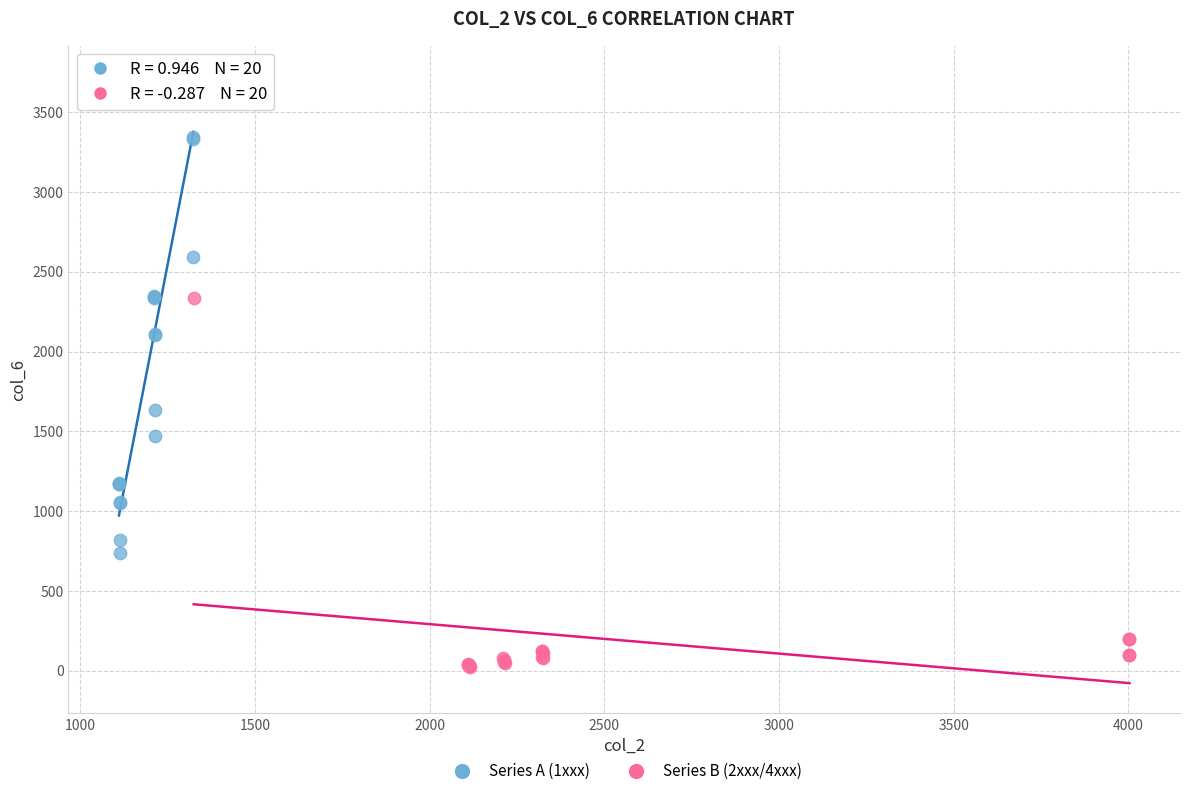

Which series has the widest spread of Y values?

Series A (1xxx)